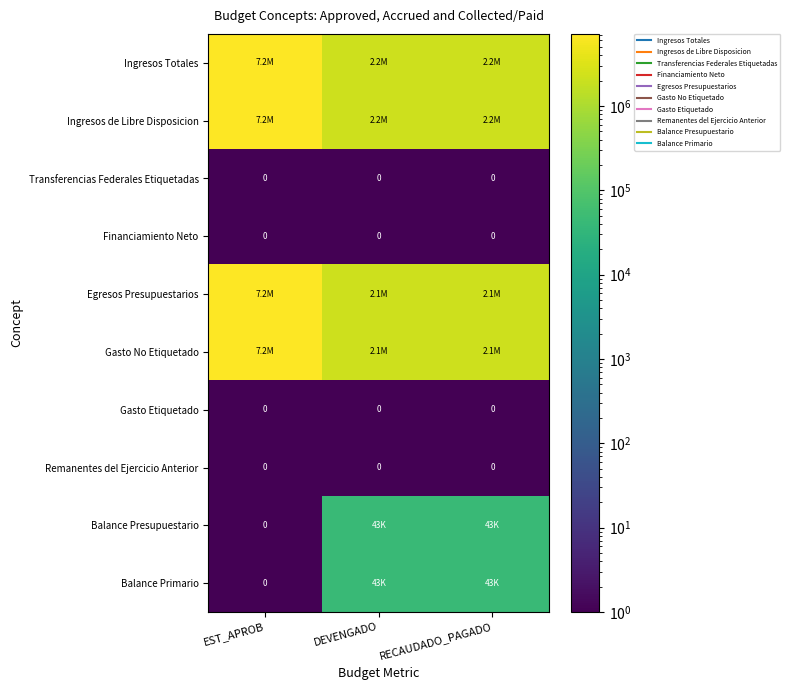

At which category is the sum across all series the highest?

EST_APROB